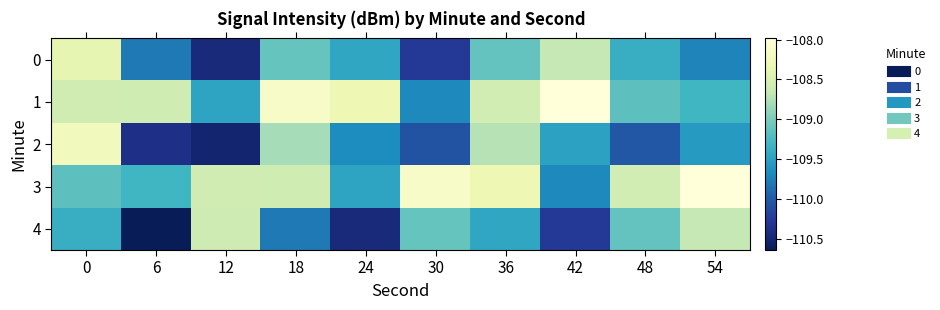

What is the difference between the highest and lowest values at 6?

2.1